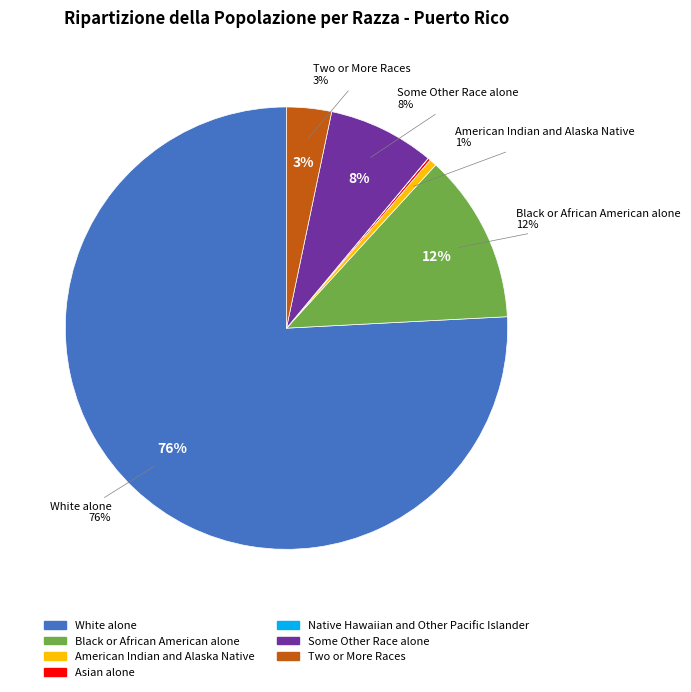

Which category accounts for the majority?

White alone